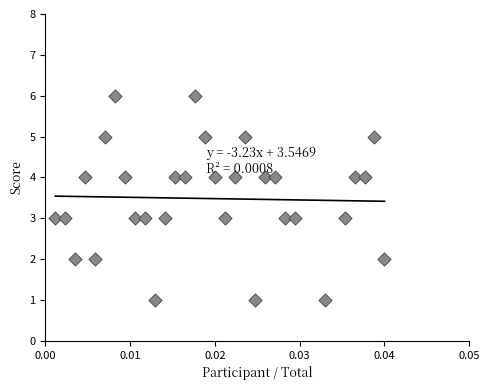

What is the range of Y values (max minus min)?

5